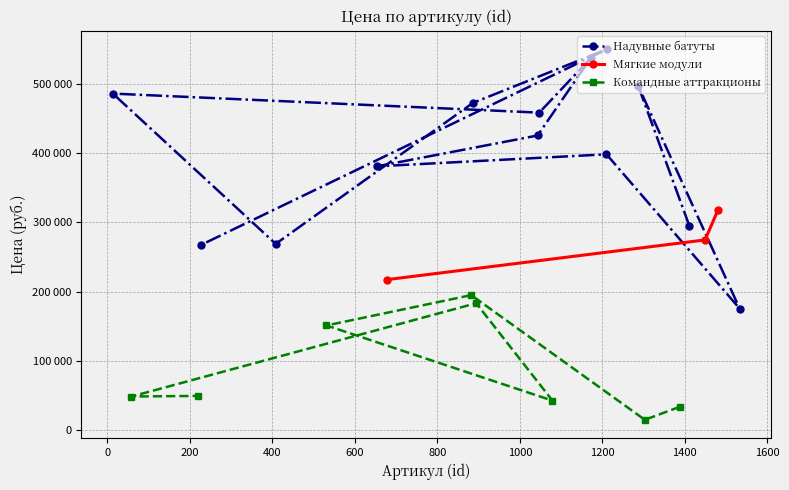

The value of Надувные батуты at 9 is 372634. True or false?

False